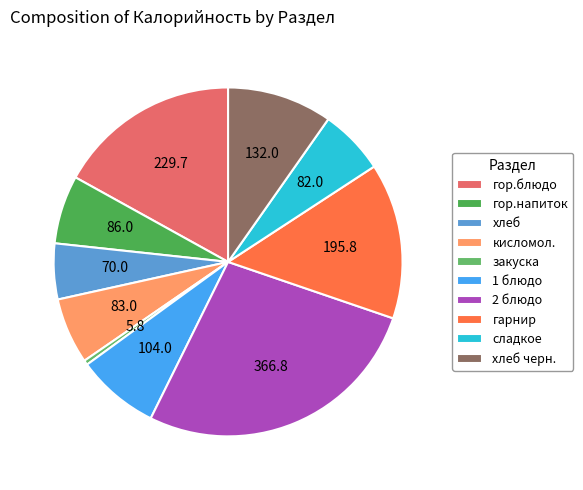

Does 1 блюдо account for over 50% of the chart?

No